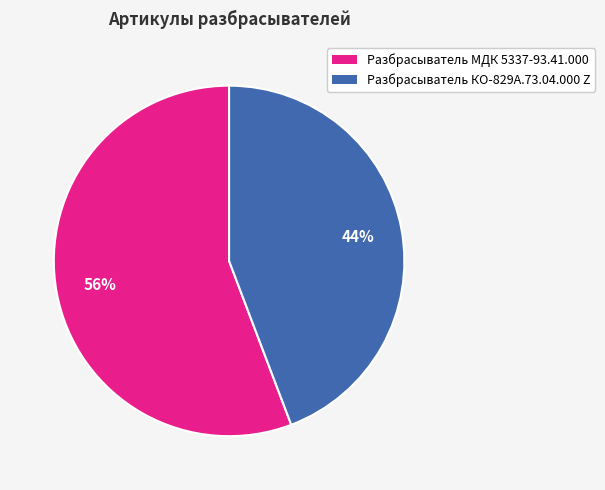

Does any single category account for the majority?

Yes